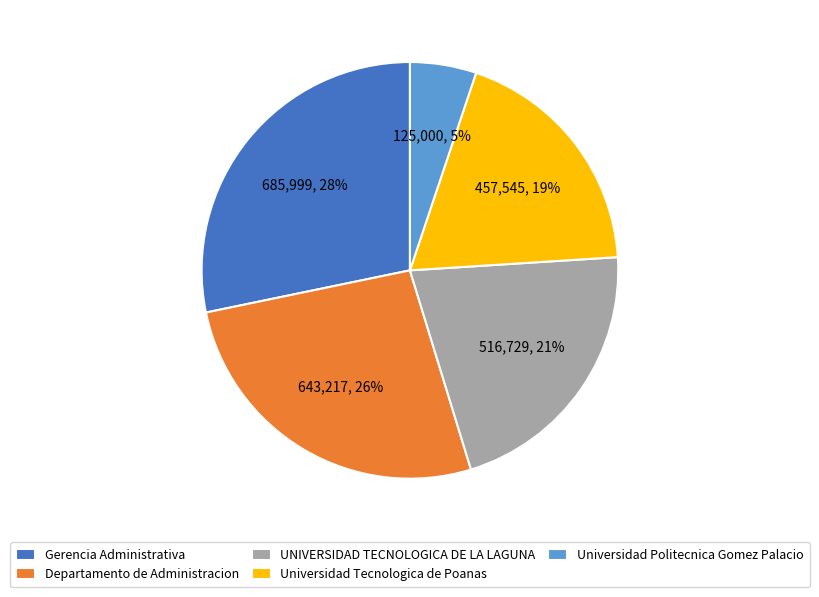

Is it true that Universidad Tecnologica de Poanas is 26% of the pie?

False